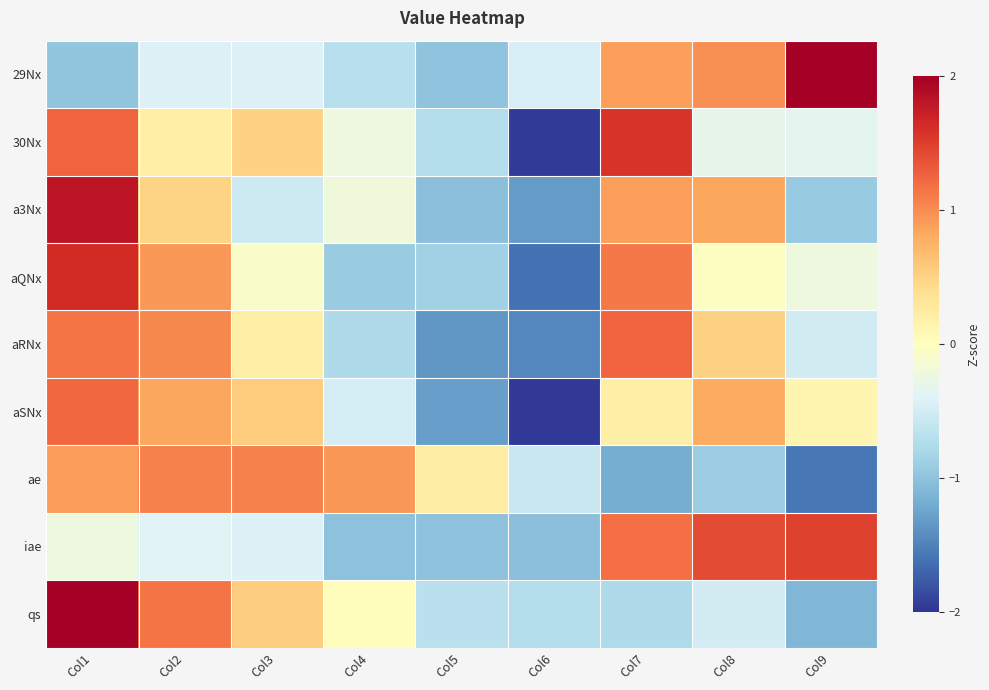

What is the spread (max minus min) of values at Col1?

3.1